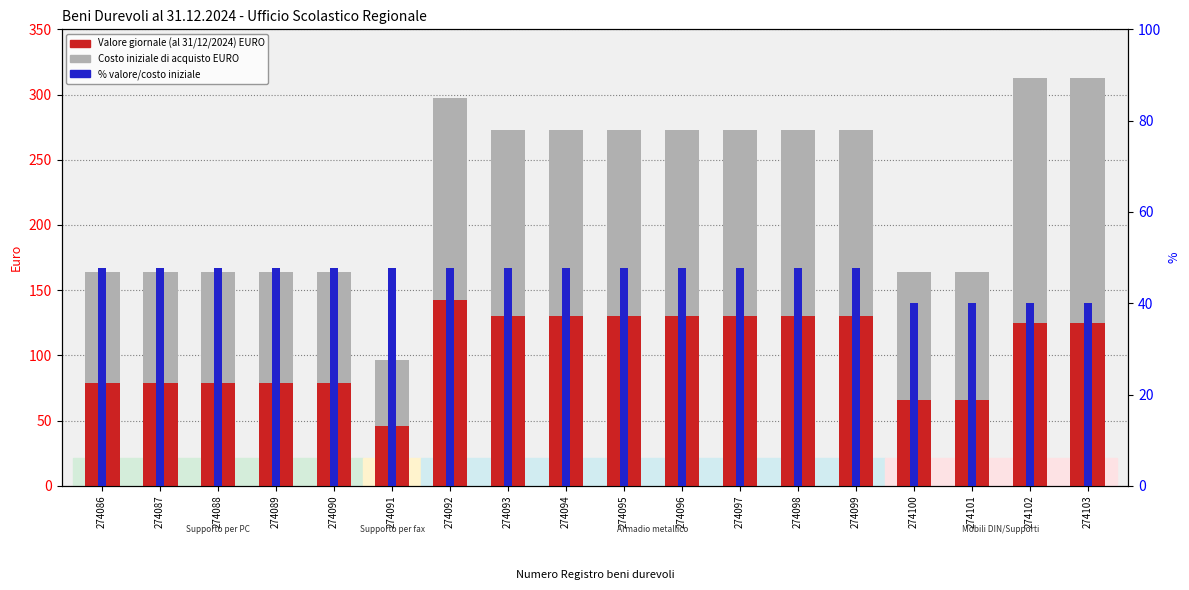

What value does the % valore/costo iniziale series have at 274093?

47.8